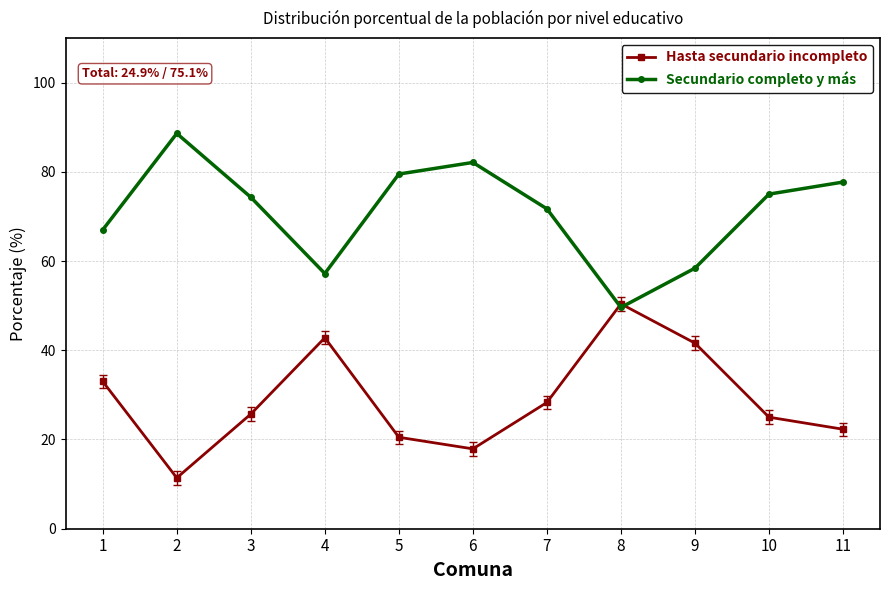

What is the average value of the Secundario completo y más series?

71.0